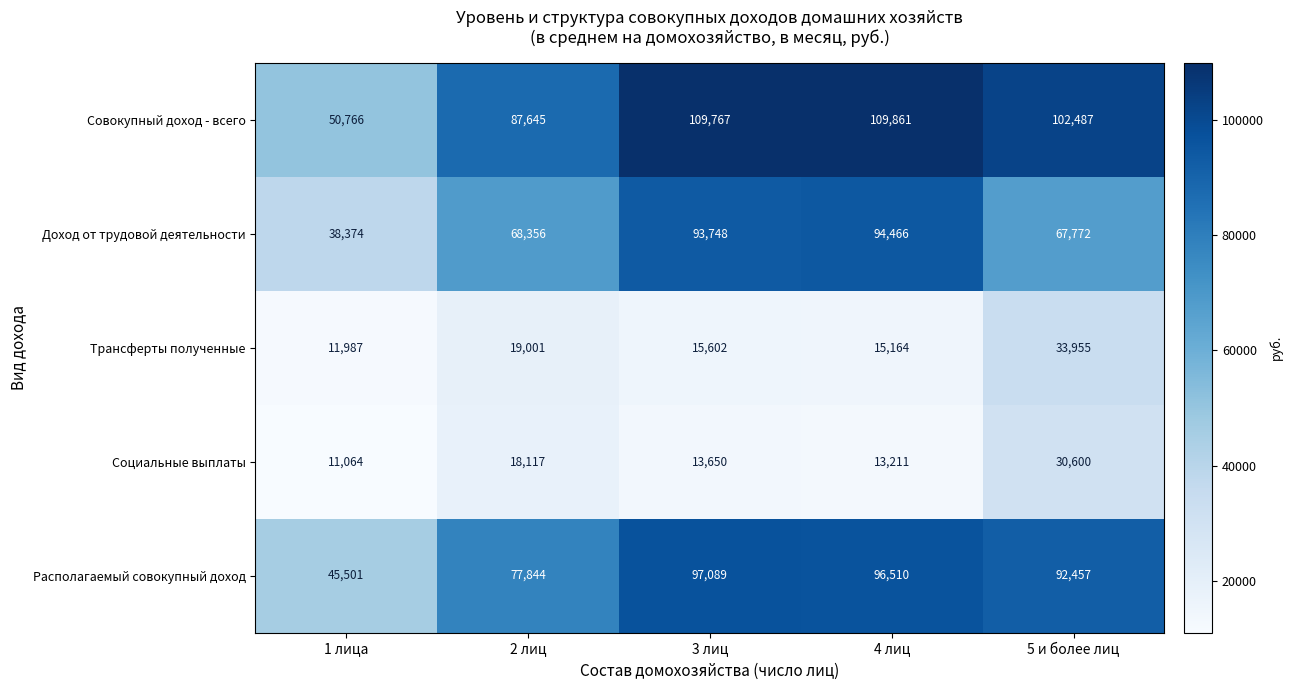

Reading right to left, what are all the values shown in this chart?

Совокупный доход - всего: 102487	109861	109767	87645	50766
Доход от трудовой деятельности: 67772	94466	93748	68356	38374
Трансферты полученные: 33955	15164	15602	19001	11987
Социальные выплаты: 30600	13211	13650	18117	11064
Располагаемый совокупный доход: 92457	96510	97089	77844	45501